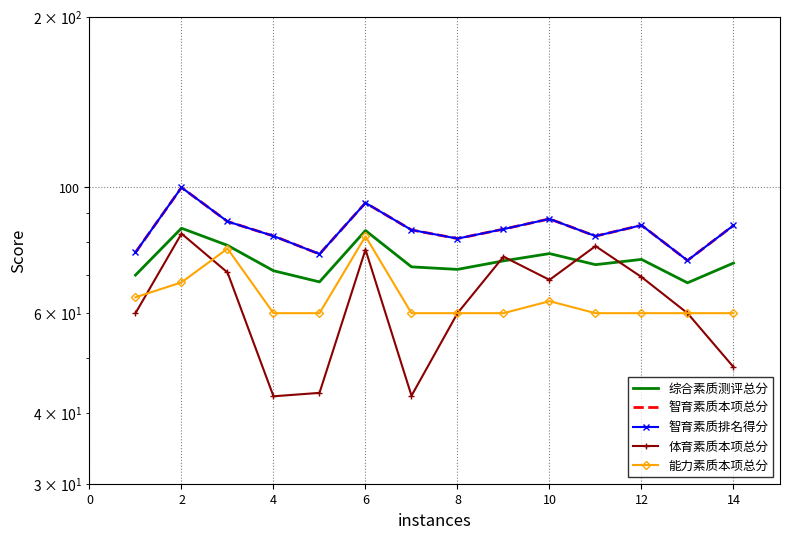

Read the 综合素质测评总分 value at 8.

68.1